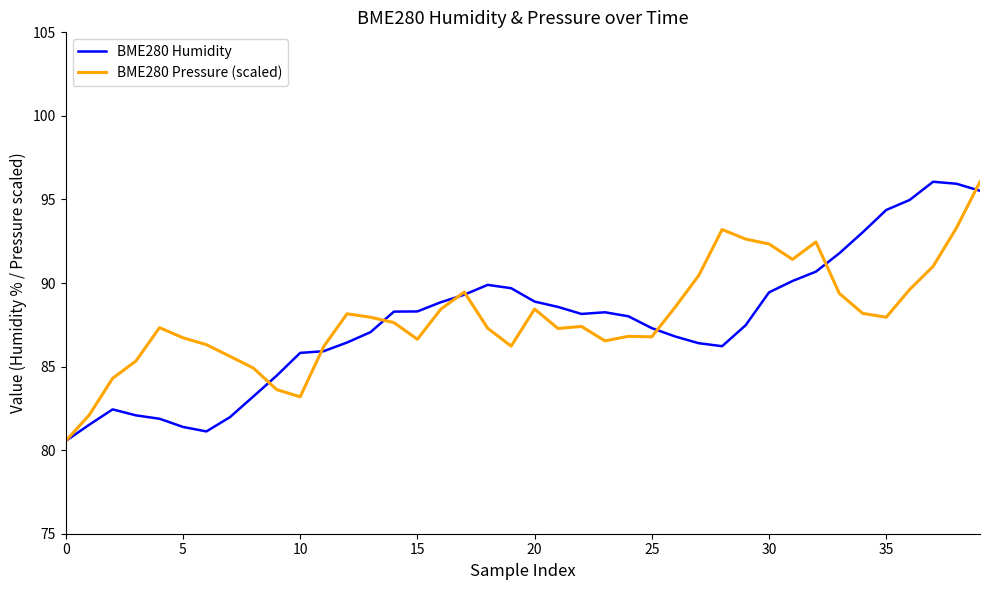

Which series has the largest total across all categories?

BME280 Pressure (scaled)